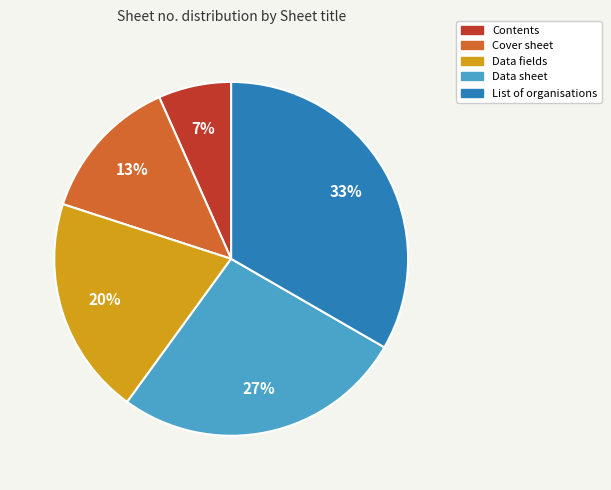

What percentage is the Data sheet slice, to the nearest percent?

27%